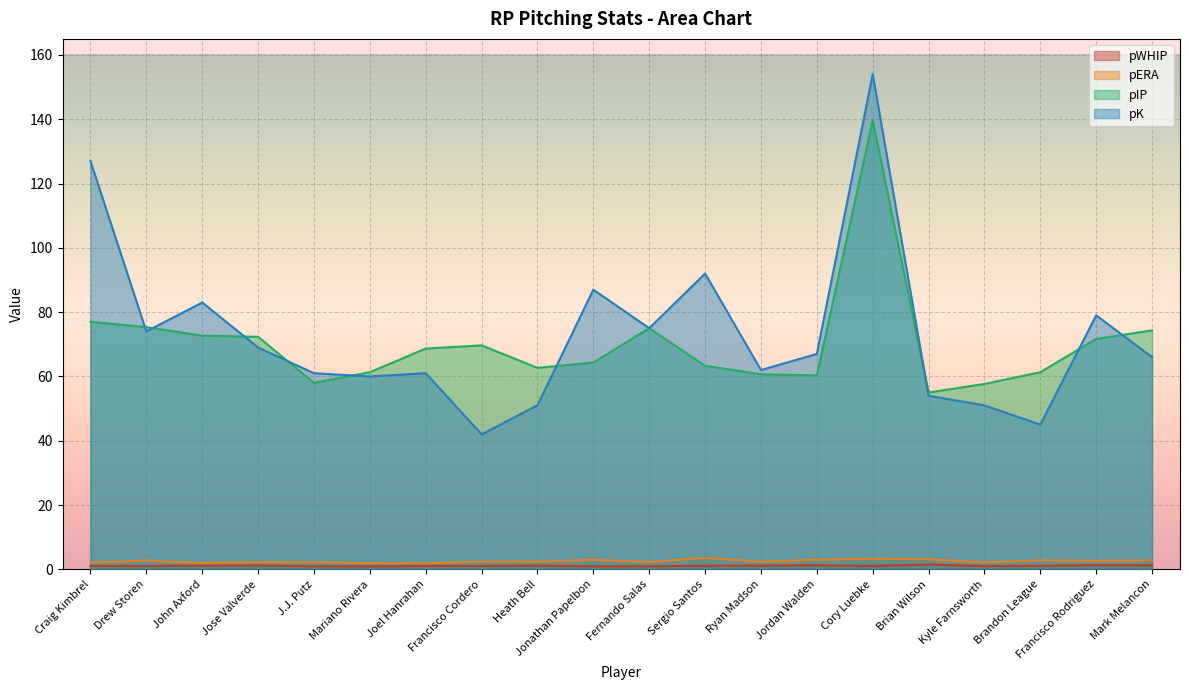

What is the total value across all series at Kyle Farnsworth?

111.8